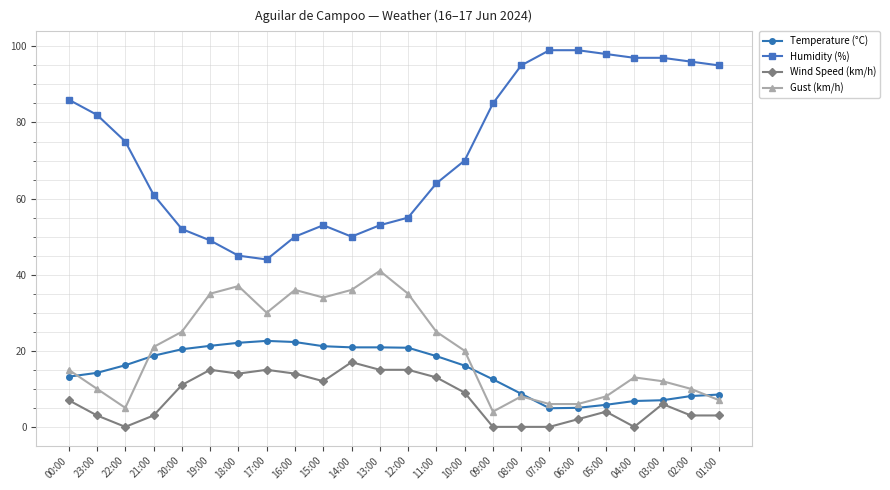

Is it true that Wind Speed (km/h) equals 18.6 at 20:00?

False